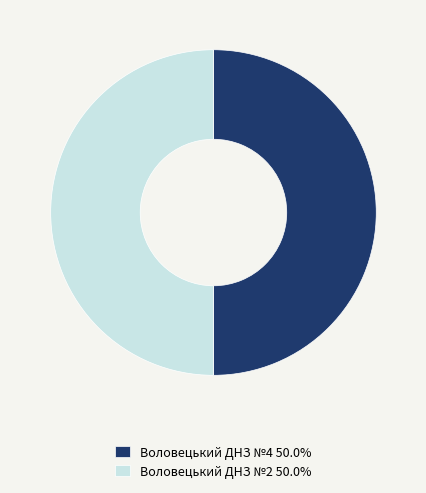

How many segments does this pie chart have?

2